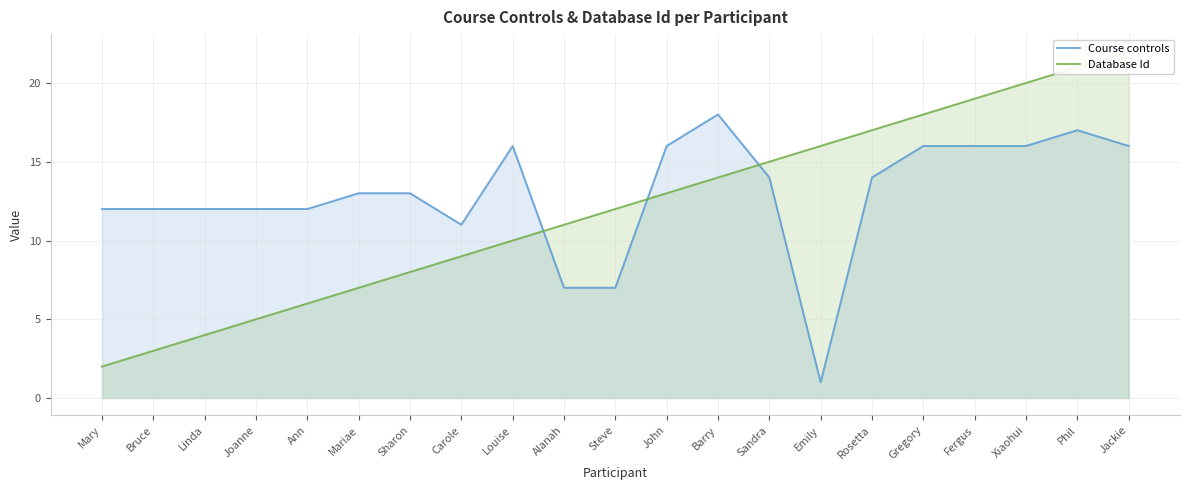

Is it true that Database Id equals 12 at Steve?

True